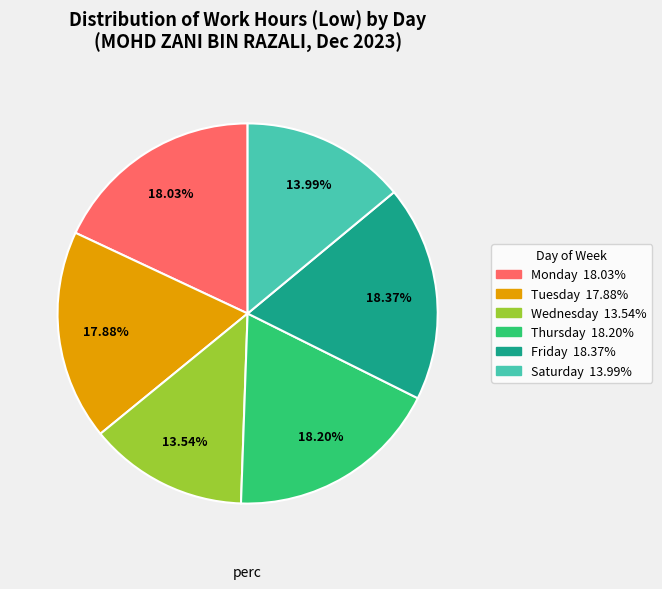

Is there a majority slice in this chart?

No